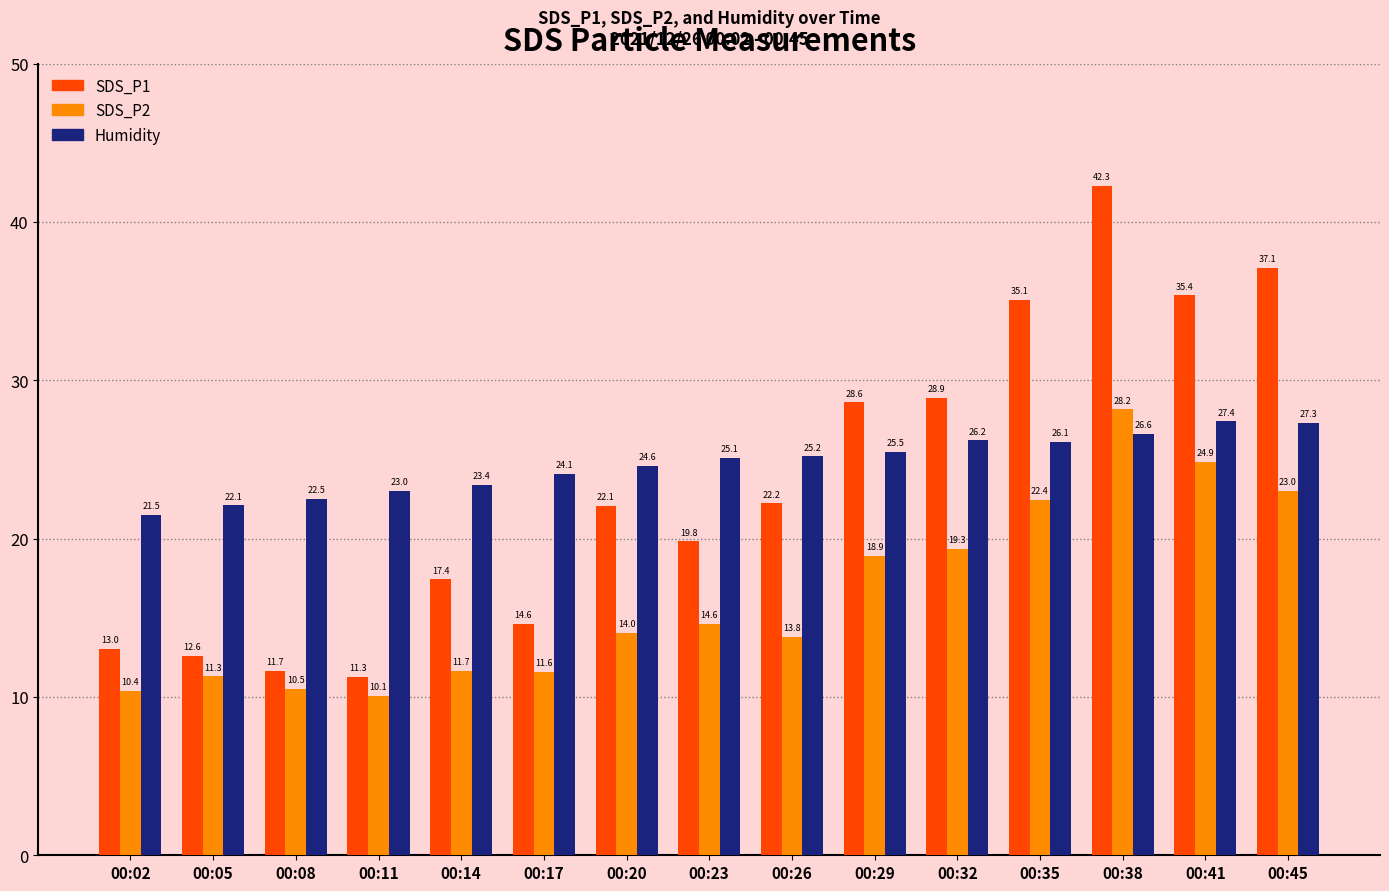

How many series are shown in this chart?

3